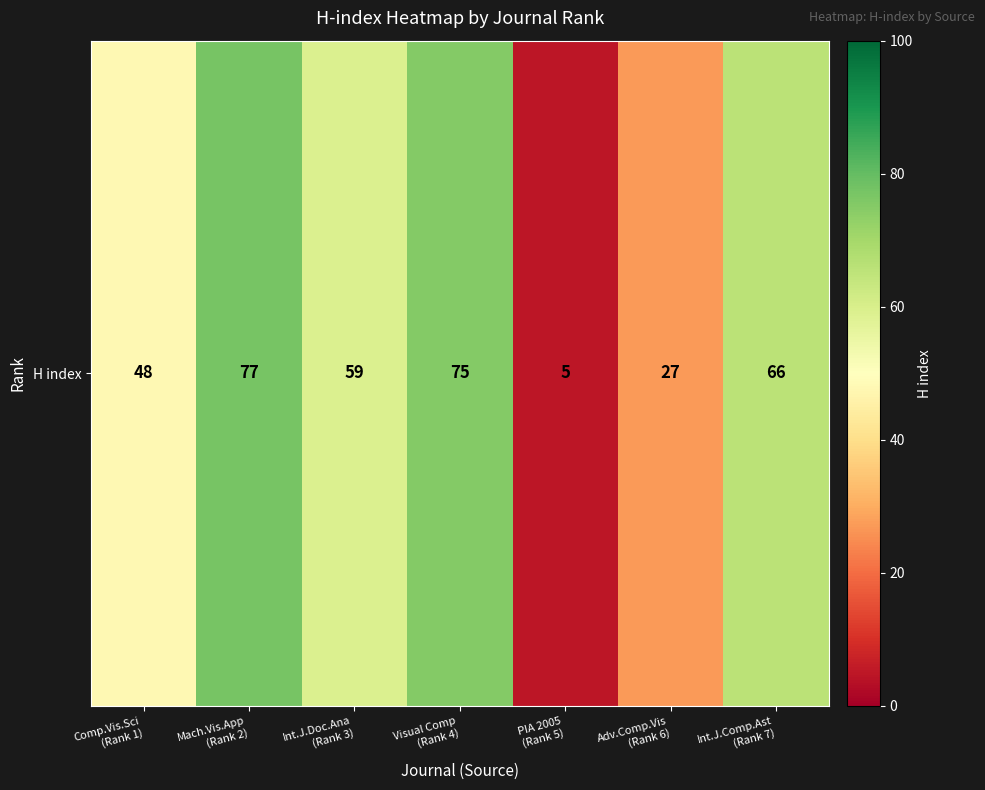

Reading left to right, list all the values displayed in this chart.

Comp.Vis.Sci
(Rank 1)=48	Mach.Vis.App
(Rank 2)=77	Int.J.Doc.Ana
(Rank 3)=59	Visual Comp
(Rank 4)=75	PIA 2005
(Rank 5)=5	Adv.Comp.Vis
(Rank 6)=27	Int.J.Comp.Ast
(Rank 7)=66